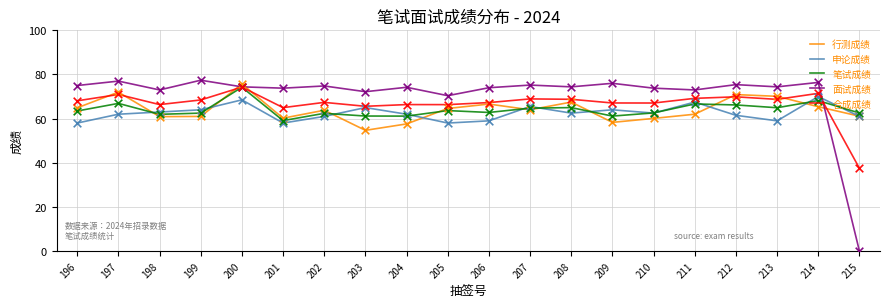

At how many categories does at least one series exceed 43?

20